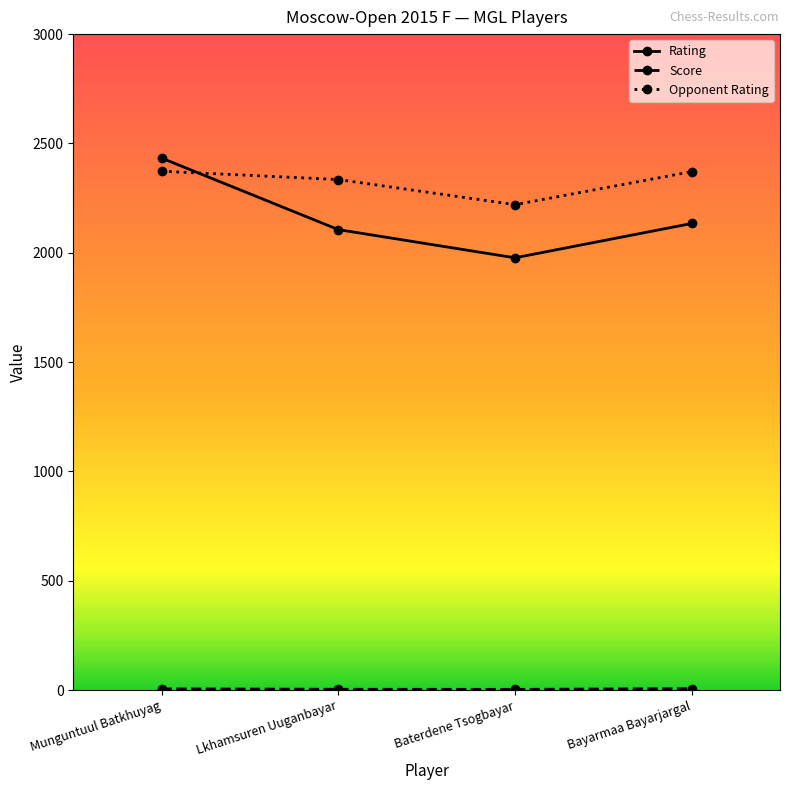

At which category is the sum across all series the highest?

Munguntuul Batkhuyag